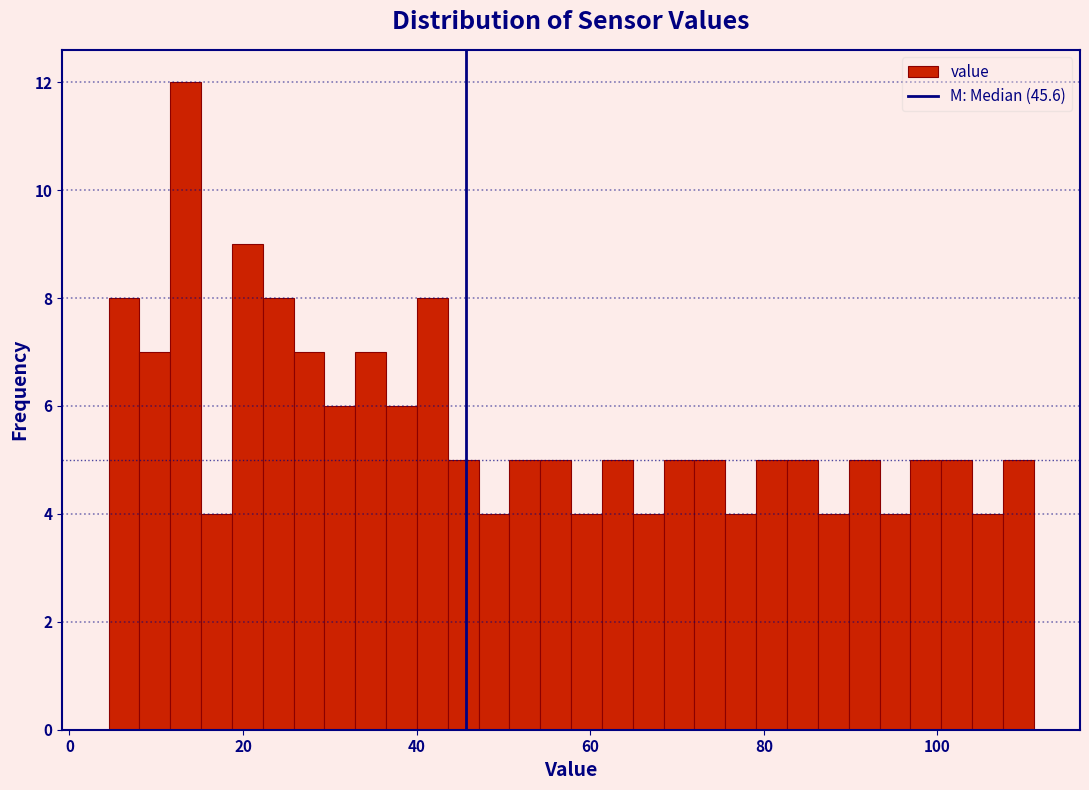

Around what value on the x-axis is the tallest bar? Give the approximate position of its centre, as read against the axis.

14